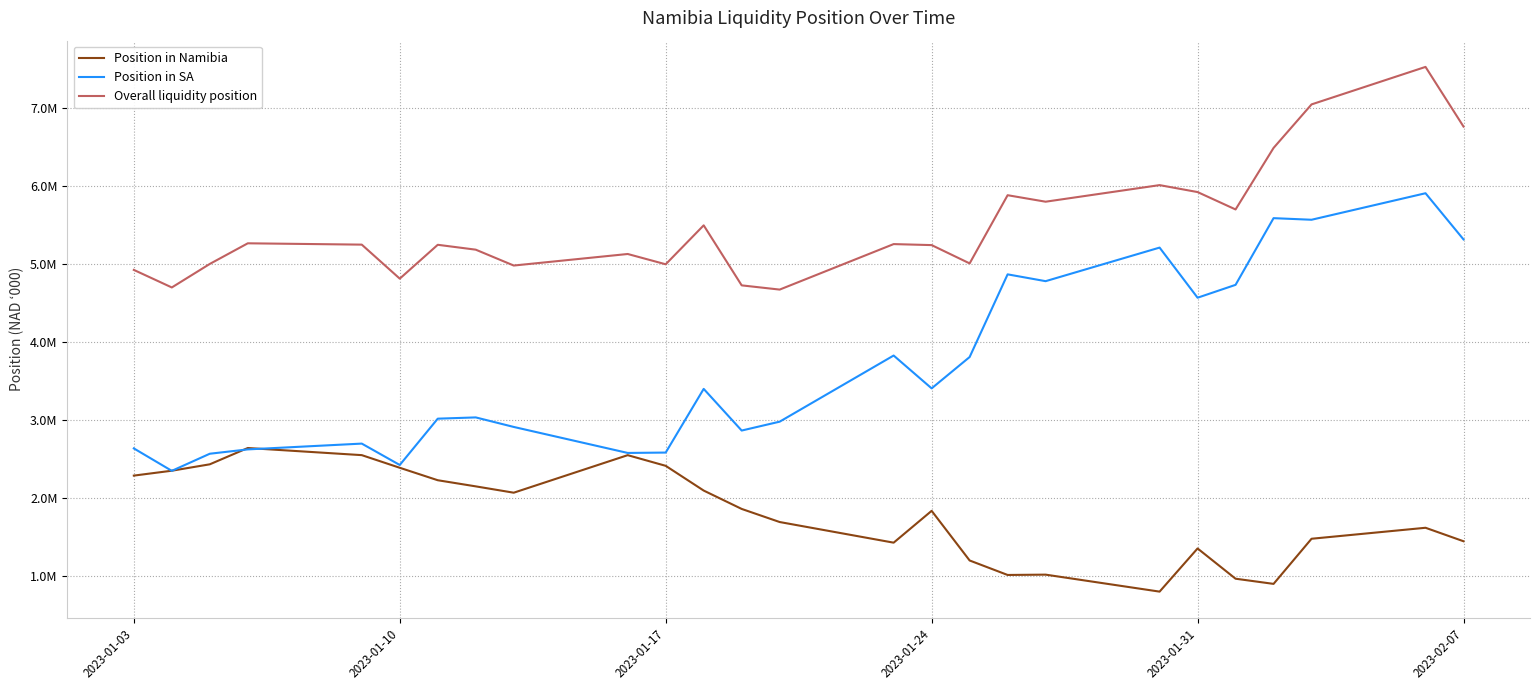

Does the chart have visible grid lines?

Yes